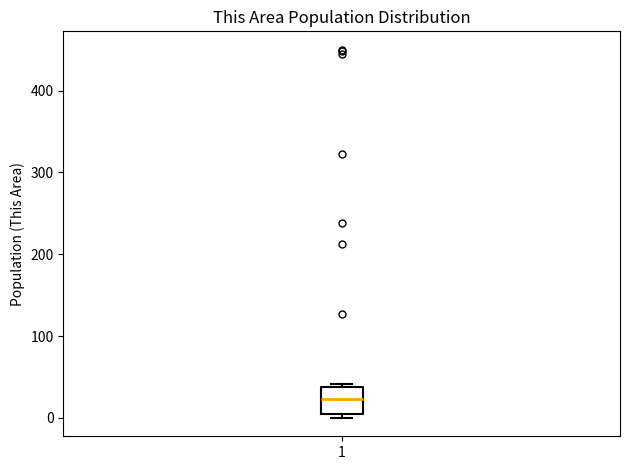

Transcribe this box plot: give where the median line is, the range the box spans, and where the two whiskers end, as read against the y-axis. The values are not printed on the chart, so give them approximately, as read against the axis.

median 20, box 10 to 40, whiskers 0 to 40 (just above the box's upper edge)